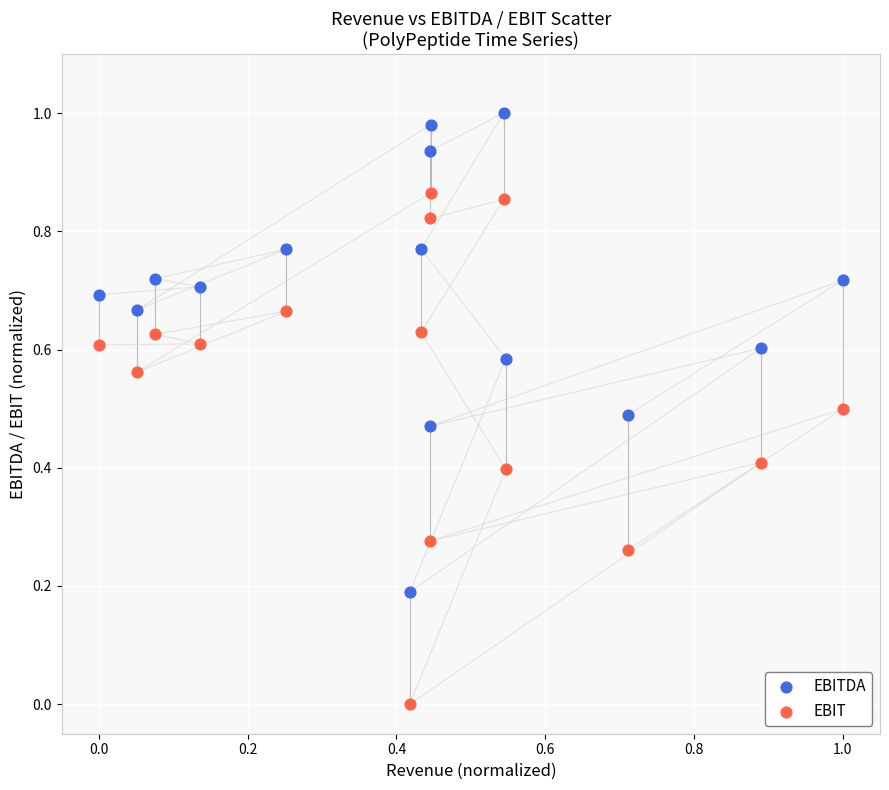

Which series contains the highest Y value?

EBITDA